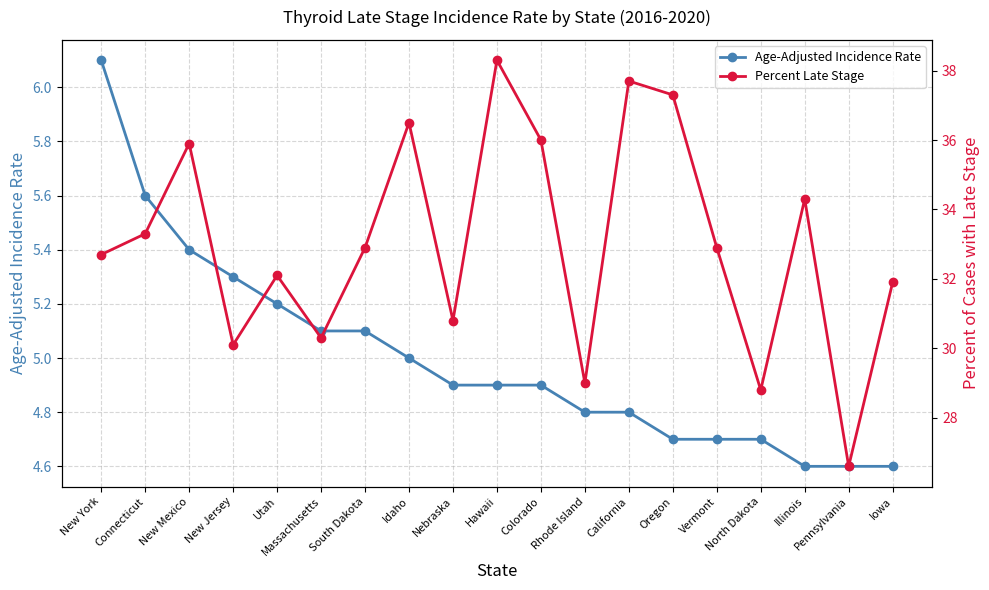

Reading right to left, transcribe all the data shown in this chart.

Age-Adjusted Incidence Rate: Iowa=4.6	Pennsylvania=4.6	Illinois=4.6	North Dakota=4.7	Vermont=4.7	Oregon=4.7	California=4.8	Rhode Island=4.8	Colorado=4.9	Hawaii=4.9	Nebraska=4.9	Idaho=5.0	South Dakota=5.1	Massachusetts=5.1	Utah=5.2	New Jersey=5.3	New Mexico=5.4	Connecticut=5.6	New York=6.1
Percent Late Stage: Iowa=31.9	Pennsylvania=26.6	Illinois=34.3	North Dakota=28.8	Vermont=32.9	Oregon=37.3	California=37.7	Rhode Island=29.0	Colorado=36.0	Hawaii=38.3	Nebraska=30.8	Idaho=36.5	South Dakota=32.9	Massachusetts=30.3	Utah=32.1	New Jersey=30.1	New Mexico=35.9	Connecticut=33.3	New York=32.7